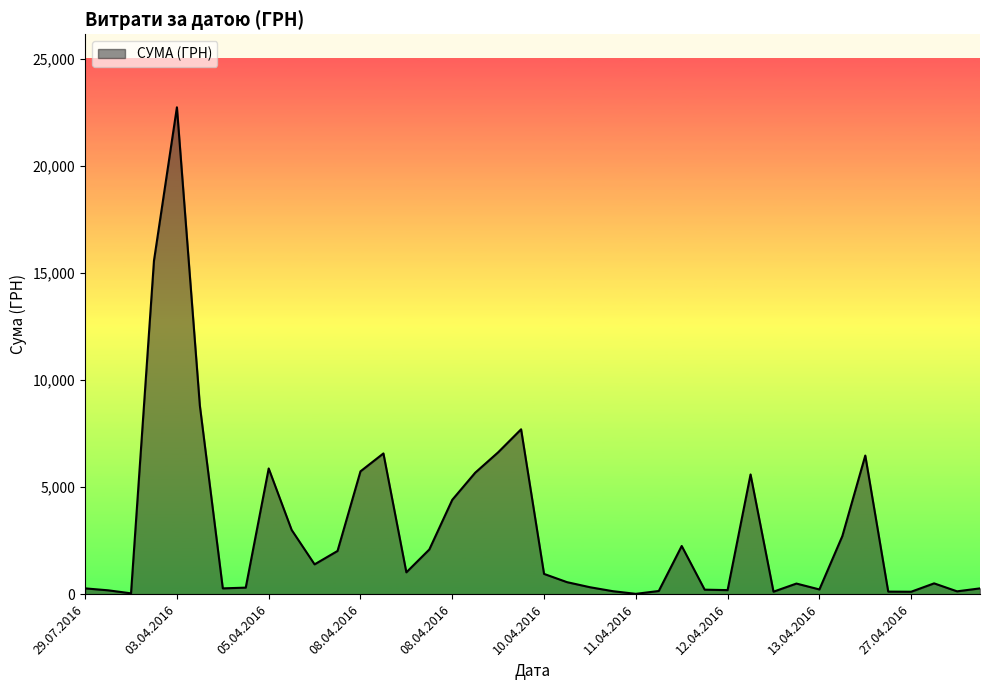

Count the number of values greater than 945.

20